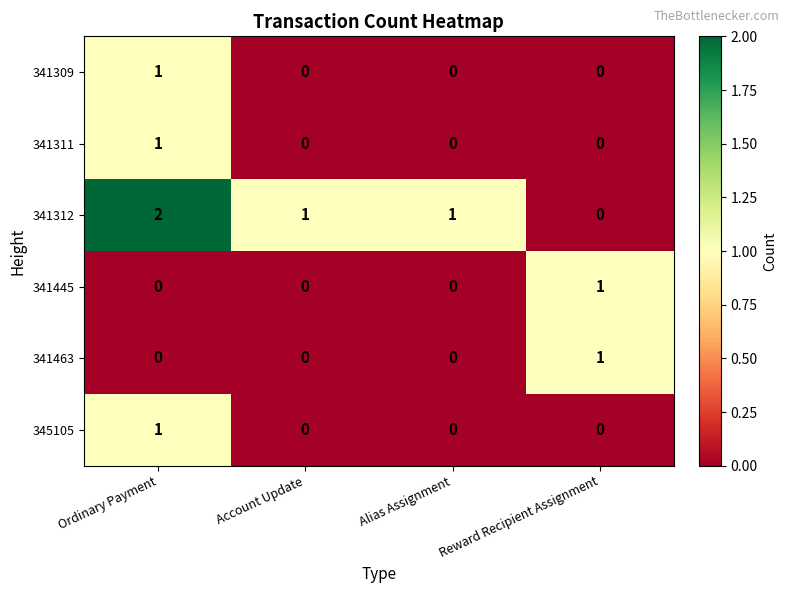

The value of 341445 at Ordinary Payment is -1. True or false?

False